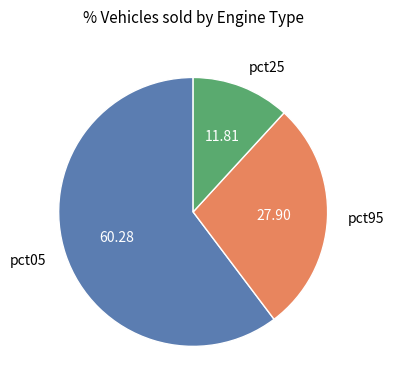

Rank the categories by value from lowest to highest.

pct25, pct95, pct05